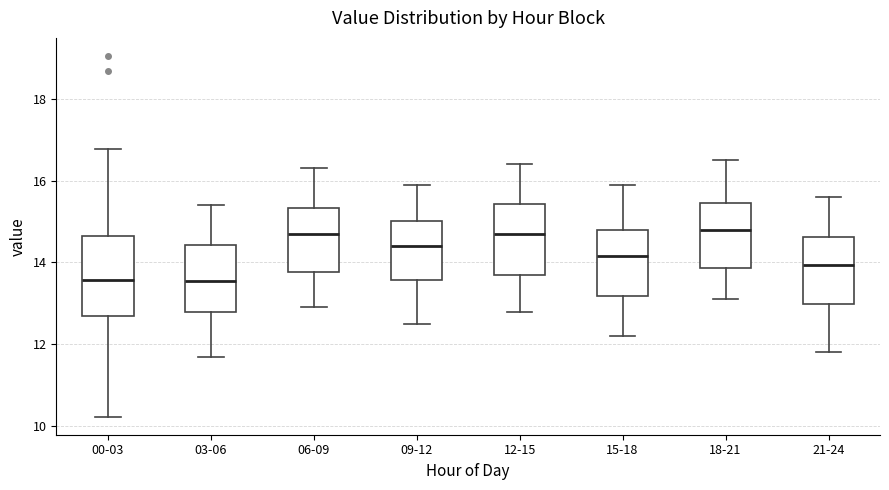

Comparing the boxes themselves (not the whiskers), which one is the tallest?

00-03